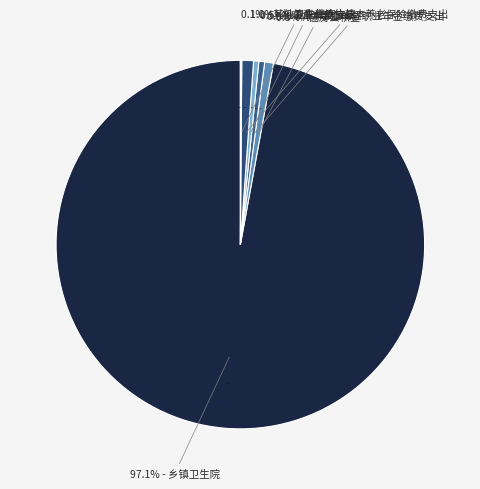

Does 乡镇卫生院 represent more than half of the total?

Yes